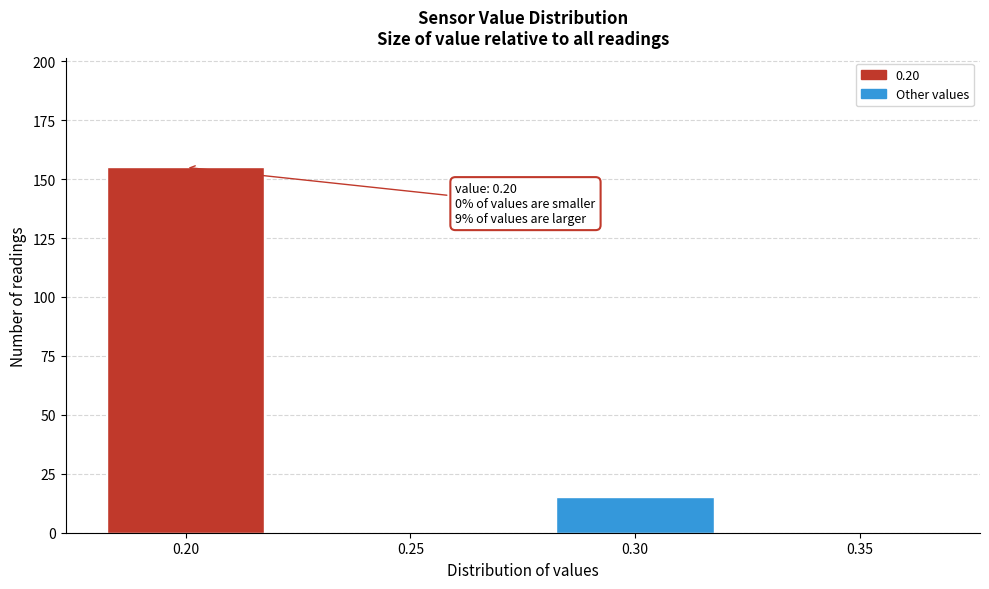

Reading left to right, transcribe all the data shown in this chart.

0.20=155	0.25=0	0.30=15	0.35=0